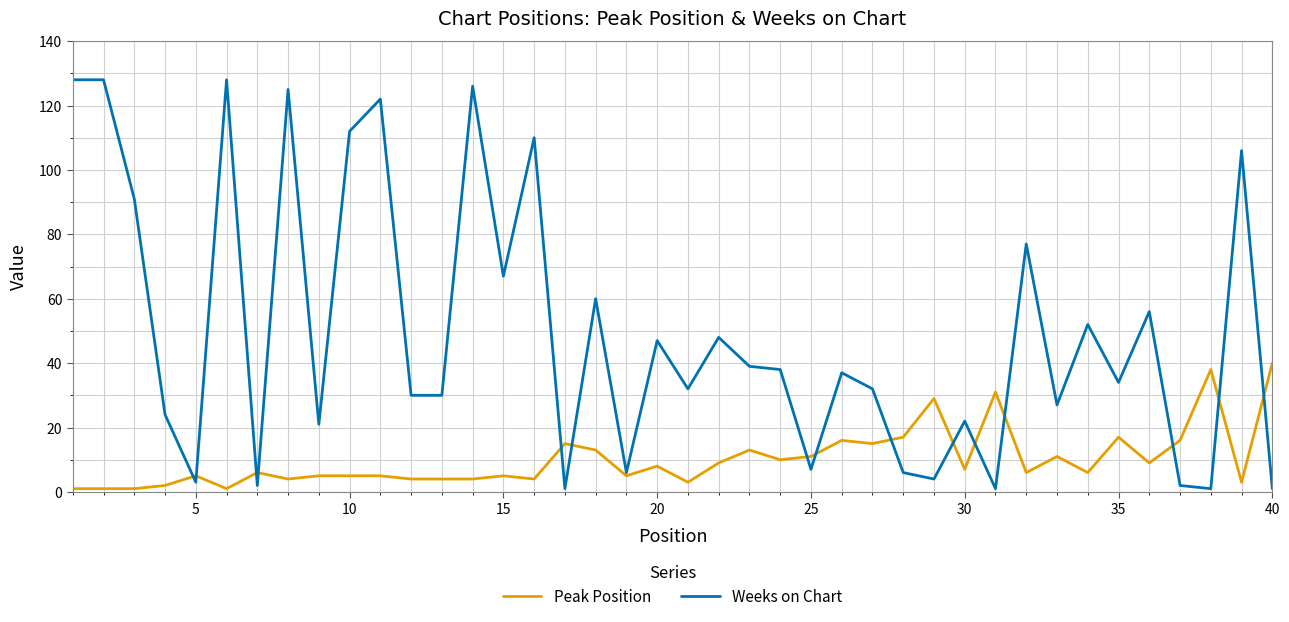

How many values in the Weeks on Chart series are below 37?

20